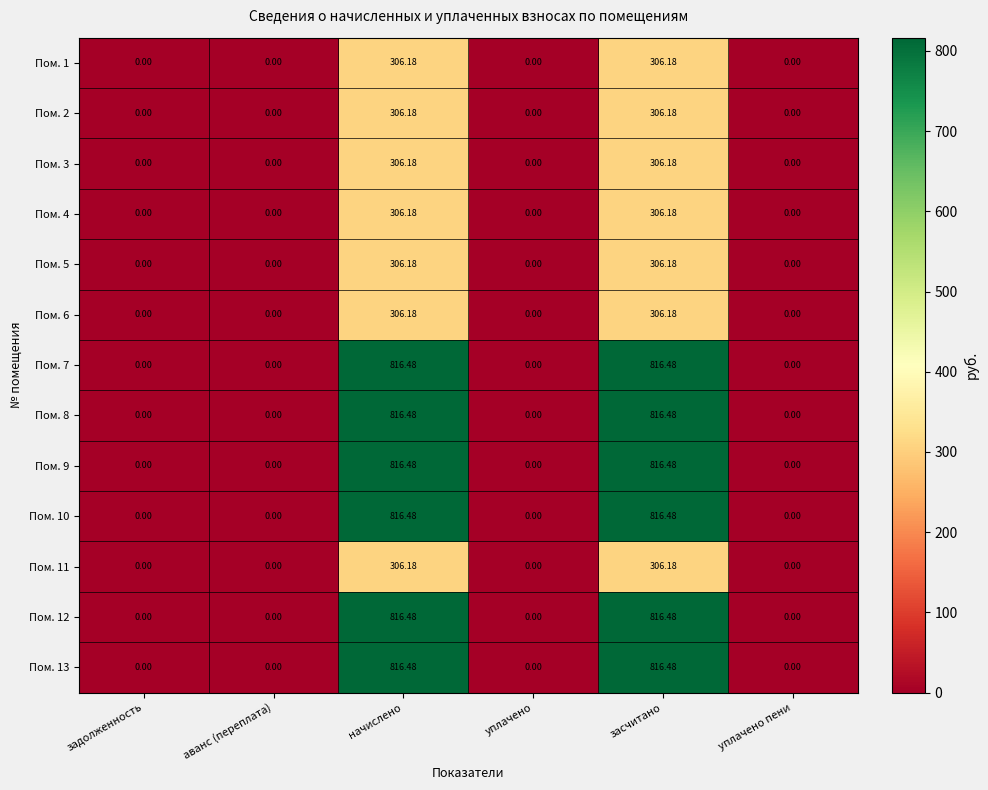

How many values in Пом. 7 are above zero?

2